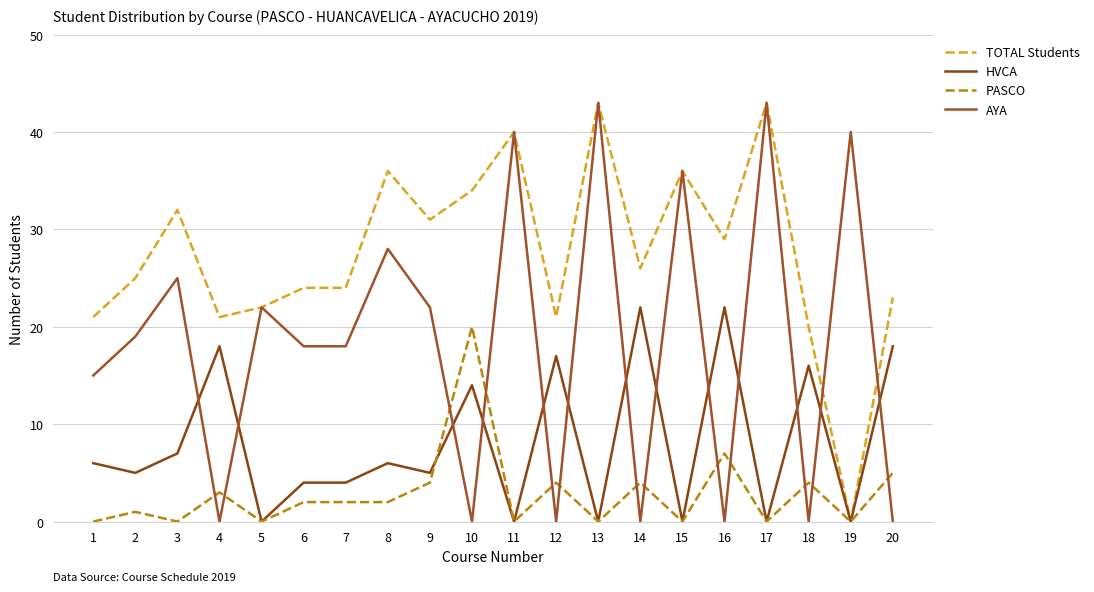

Reading left to right, list all the values displayed in this chart.

TOTAL Students: 21	25	32	21	22	24	24	36	31	34	40	21	43	26	36	29	43	20	0	23
HVCA: 6	5	7	18	0	4	4	6	5	14	0	17	0	22	0	22	0	16	0	18
PASCO: 0	1	0	3	0	2	2	2	4	20	0	4	0	4	0	7	0	4	0	5
AYA: 15	19	25	0	22	18	18	28	22	0	40	0	43	0	36	0	43	0	40	0